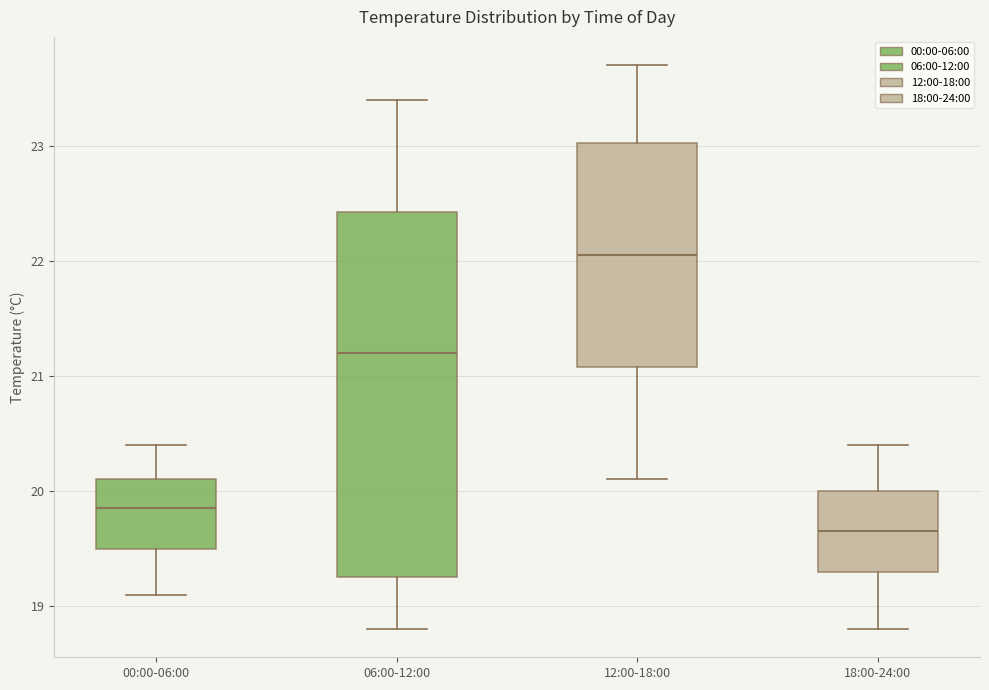

Comparing the boxes themselves (not the whiskers), which one is the tallest?

06:00-12:00